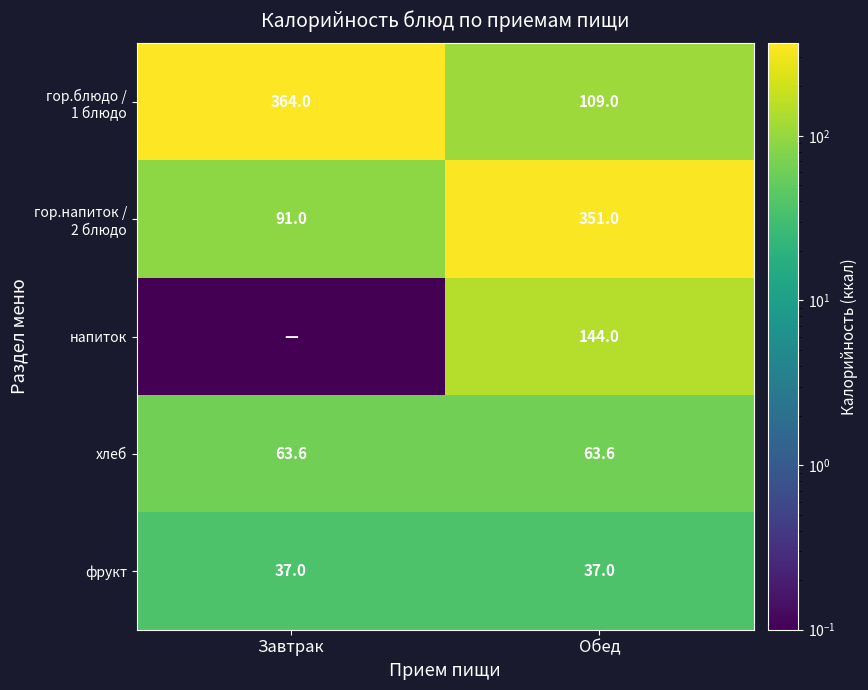

What is the sum of the хлеб values at Завтрак and Обед?

127.2